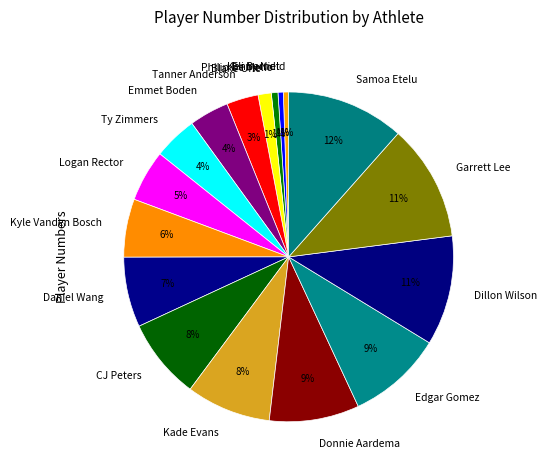

Which has a higher value, Garrett Lee or Blake Urie?

Garrett Lee